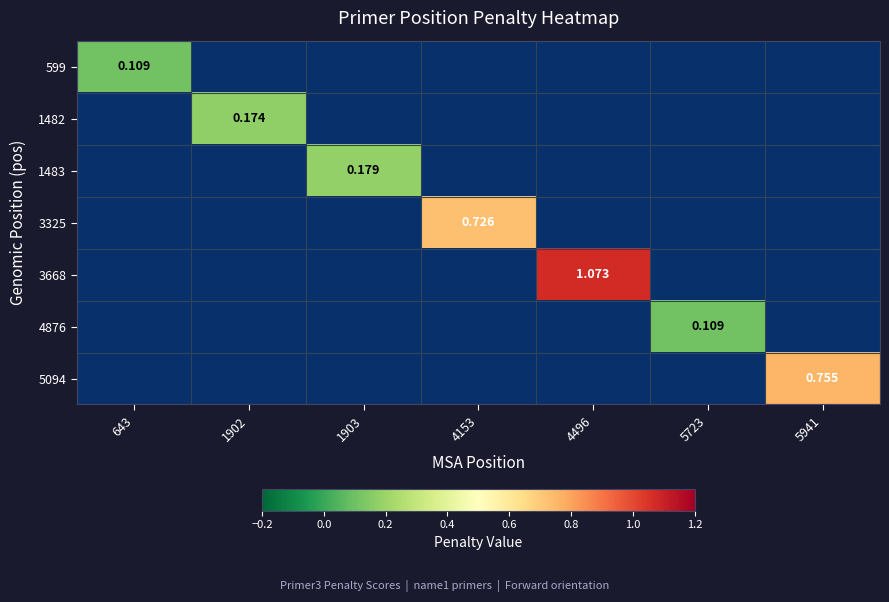

The 3668 series shows 0.5 at 5941. True or false?

False